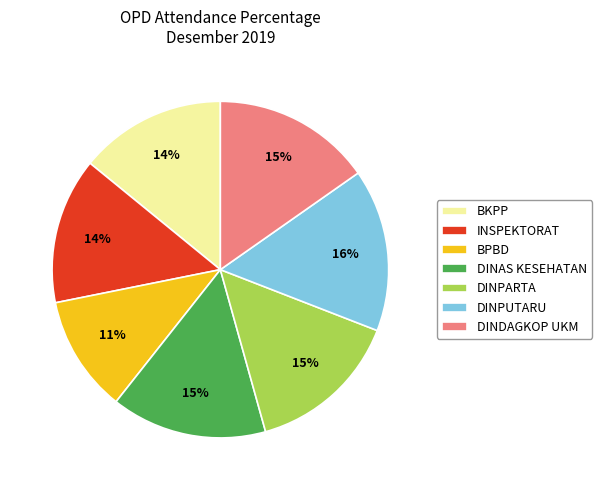

True or false: BPBD accounts for 20% of the total.

False